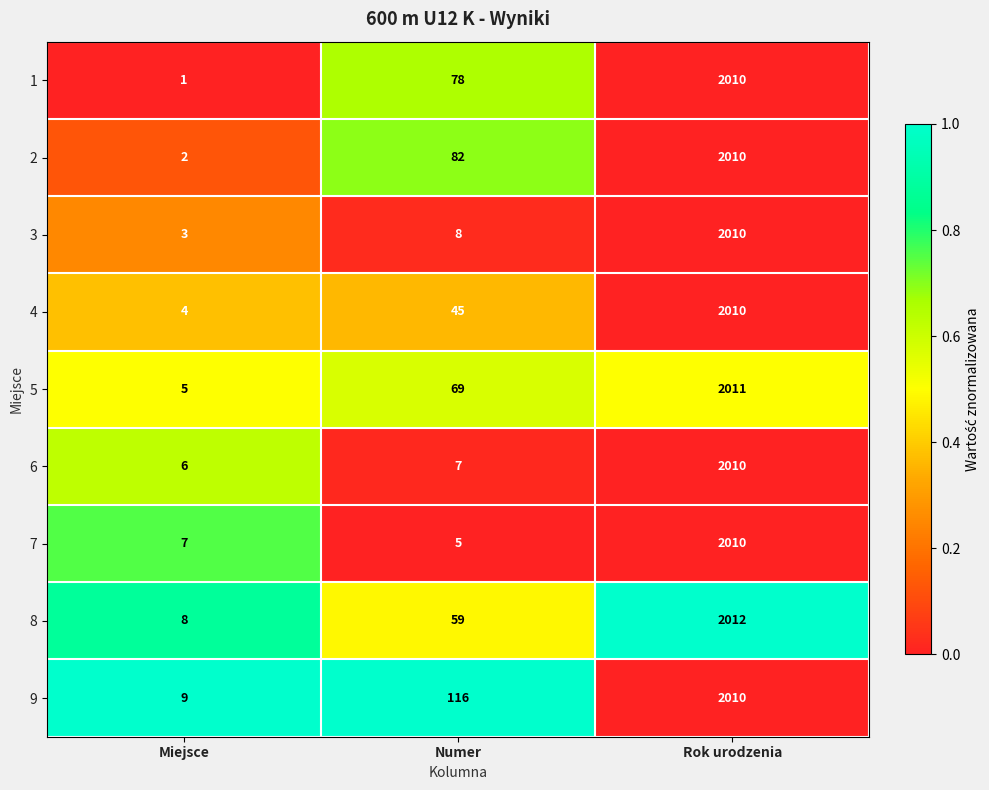

At Numer, list the series in order from largest to smallest.

9, 2, 1, 5, 8, 4, 3, 6, 7